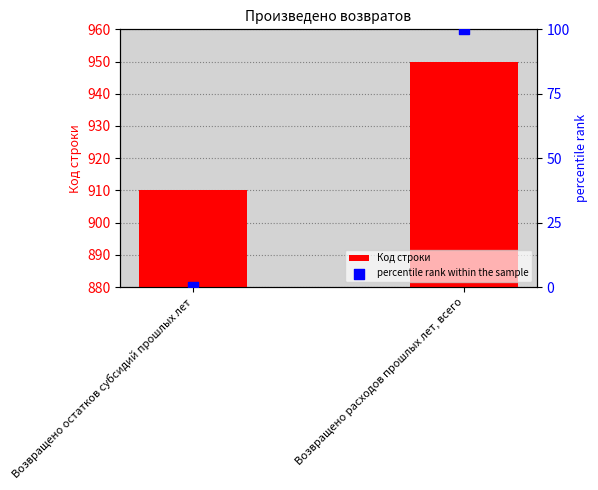

What is the total value across all series at Возвращено расходов прошлых лет, всего?

1050.0